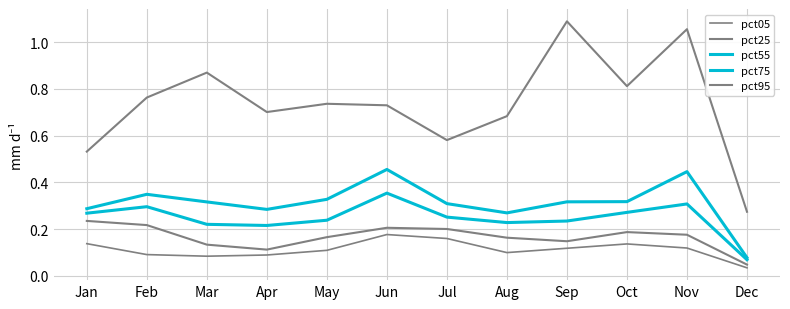

What is the value of the pct95 point at the 10th from the left?

0.8